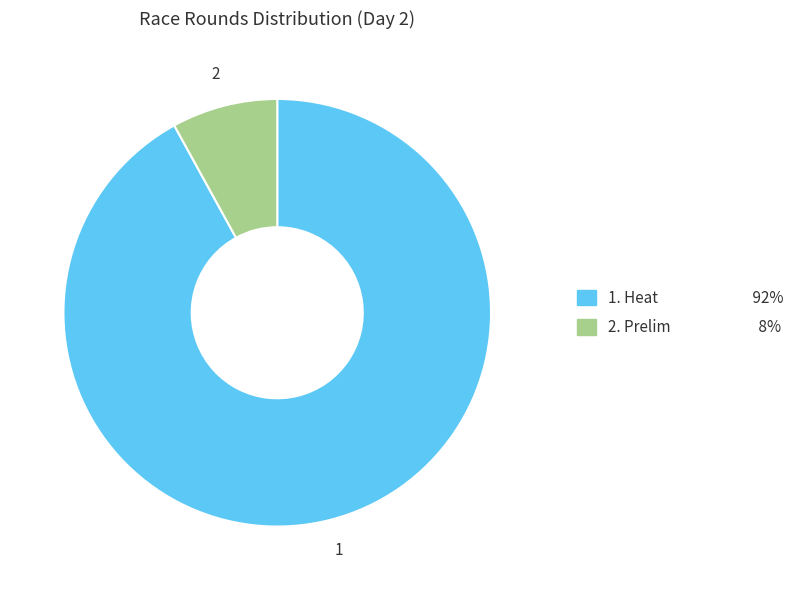

How many segments does this pie chart have?

2